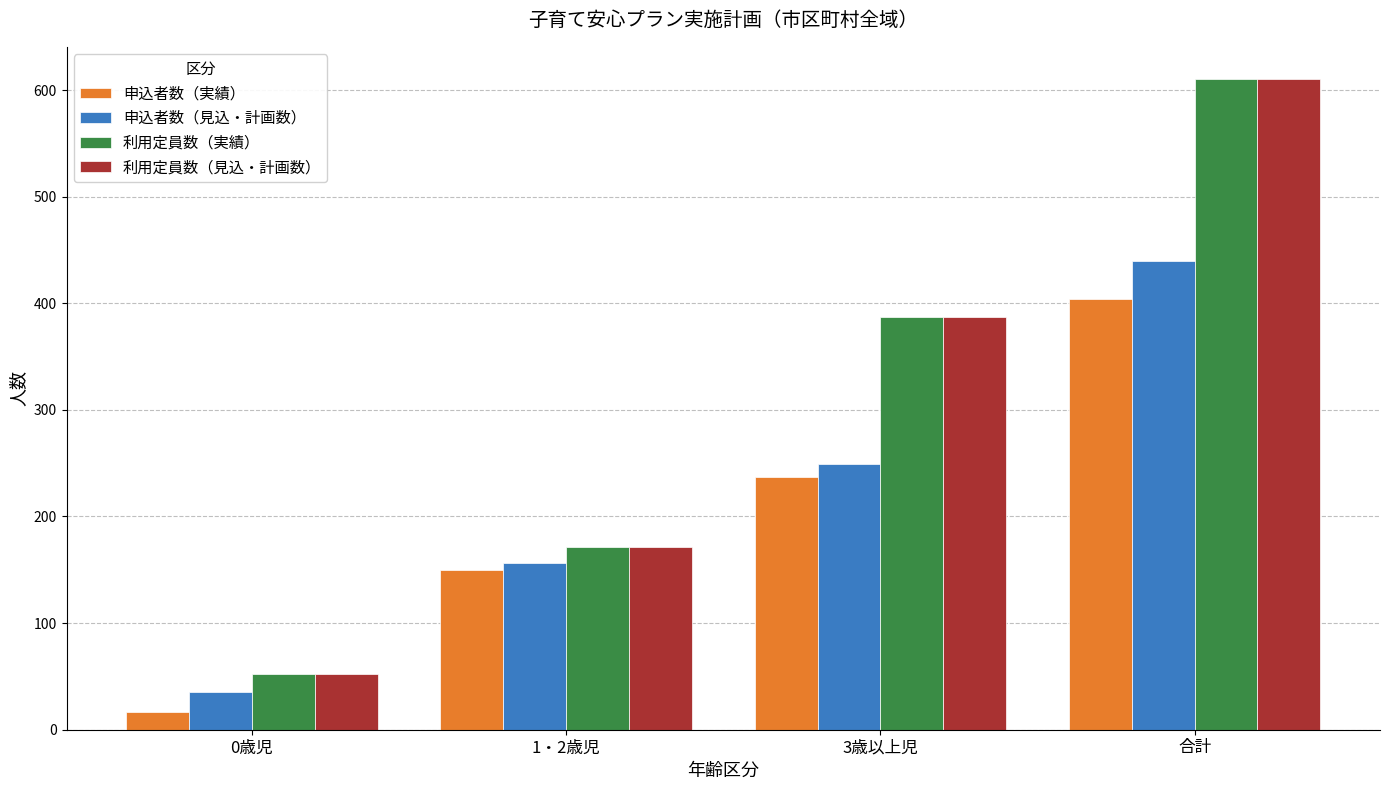

Where is 申込者数（見込・計画数） nearest to the value 237?

3歳以上児